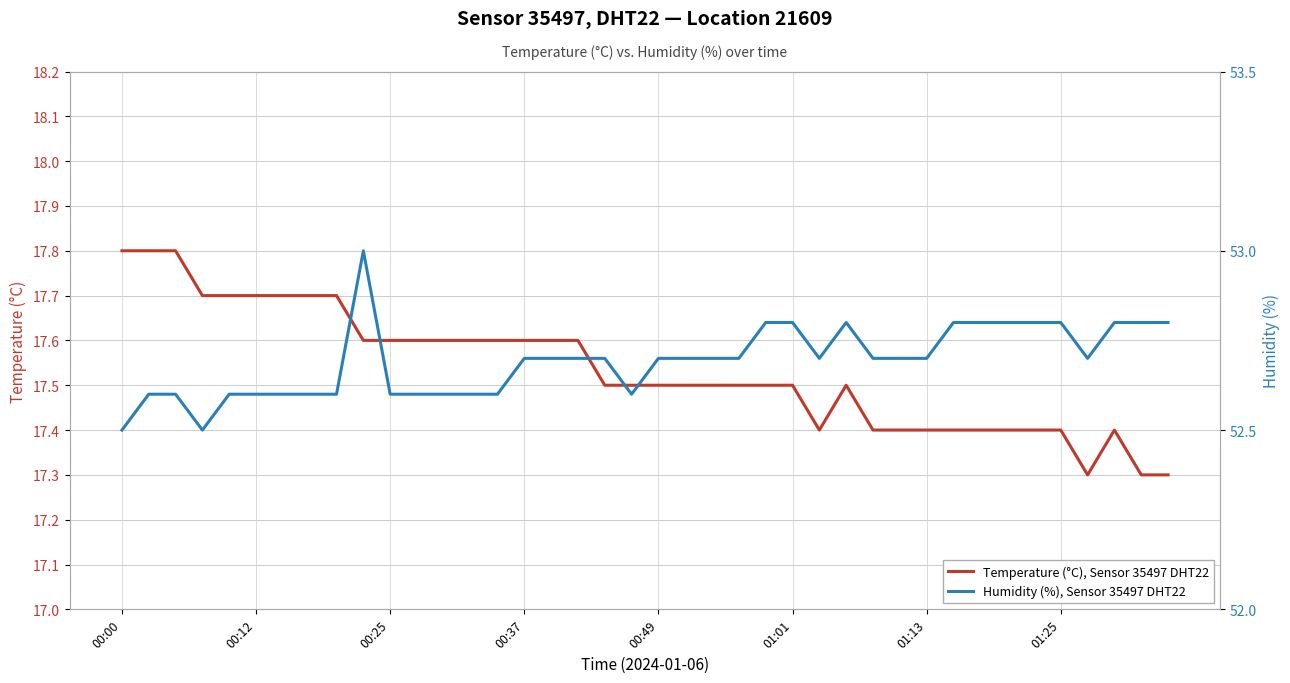

What is the difference between the Temperature (°C), Sensor 35497 DHT22 values at 23 and 8?

0.2